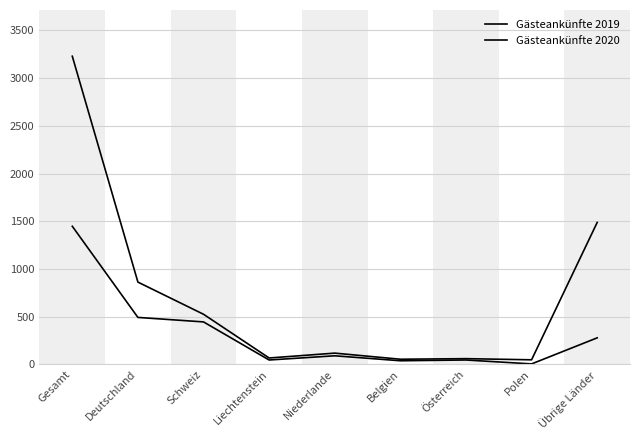

How many lines are shown in the chart?

2